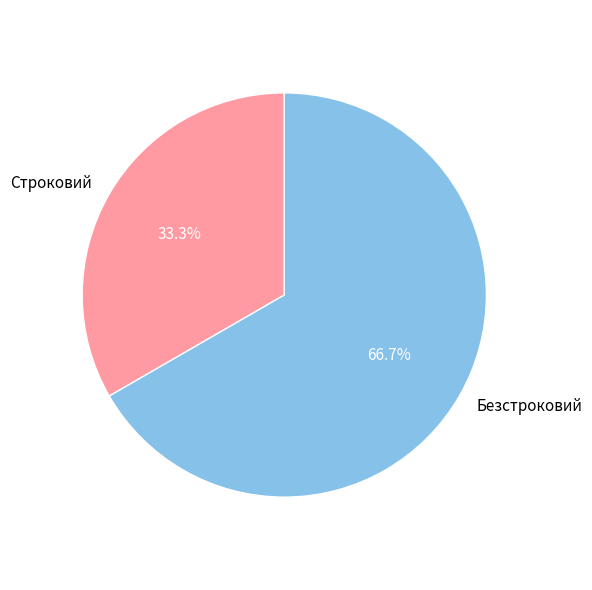

Is it true that Строковий is 33% of the pie?

True